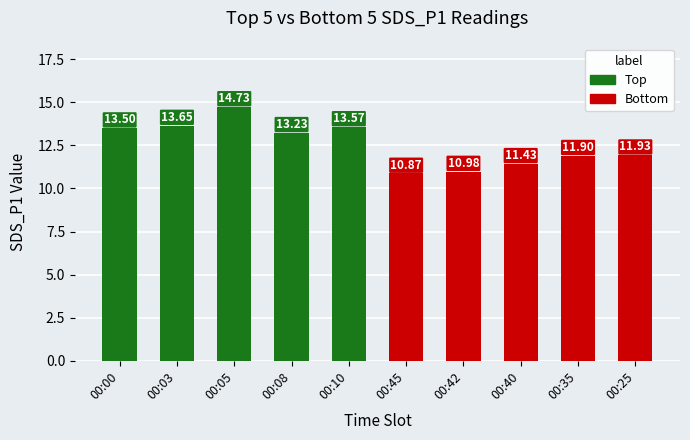

Count the Top values in the range 13 to 14.

4